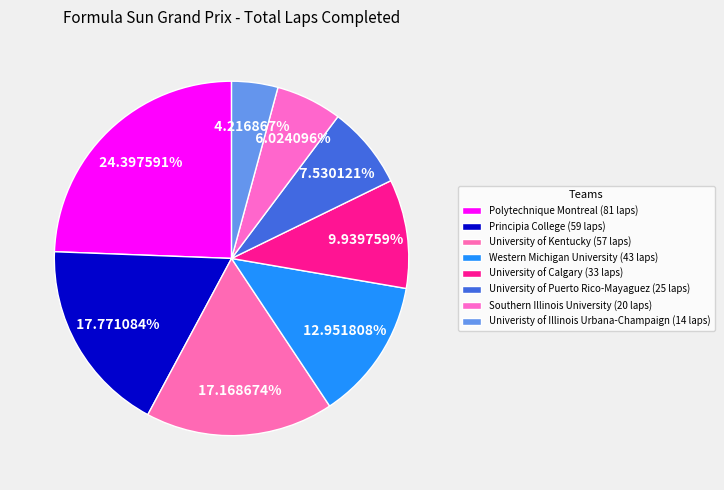

Approximately how many times larger is the value at Polytechnique Montreal compared to University of Calgary?

2.5